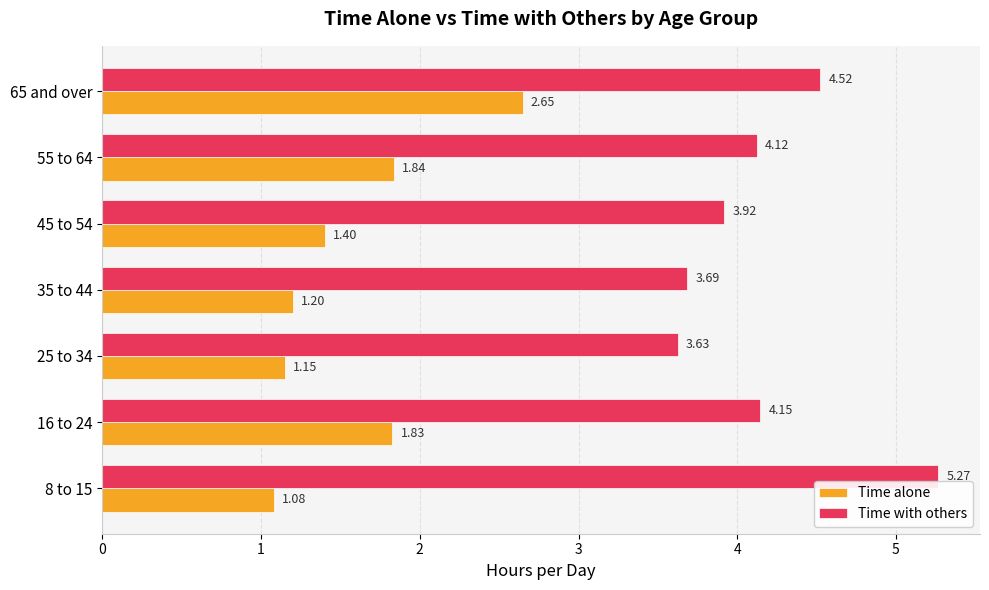

Which series changed the most between 8 to 15 and 55 to 64?

Time with others